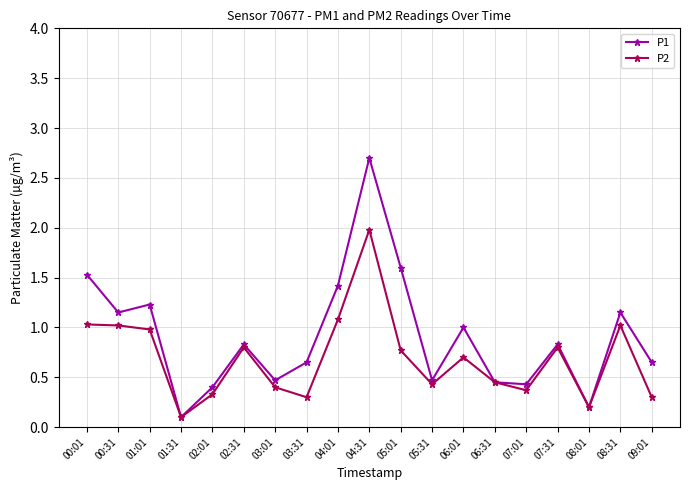

What is the greatest value displayed?

2.7